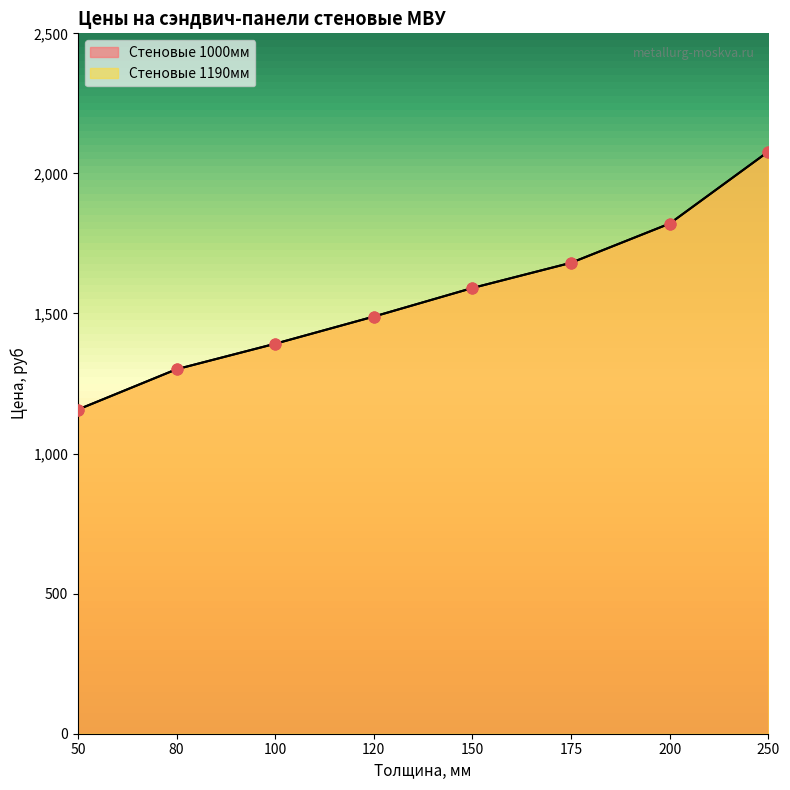

At how many categories does at least one series exceed 1944?

1